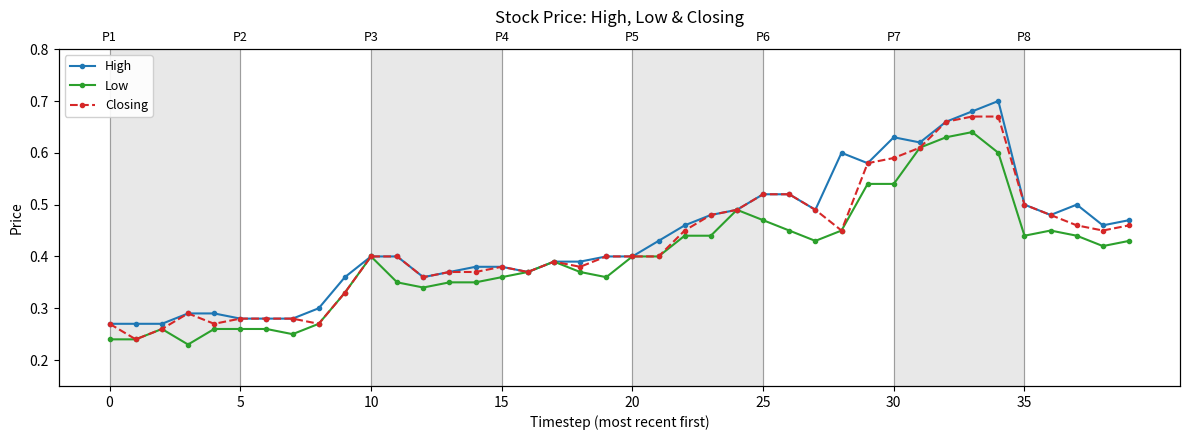

True or false: High and Closing intersect in this chart.

False